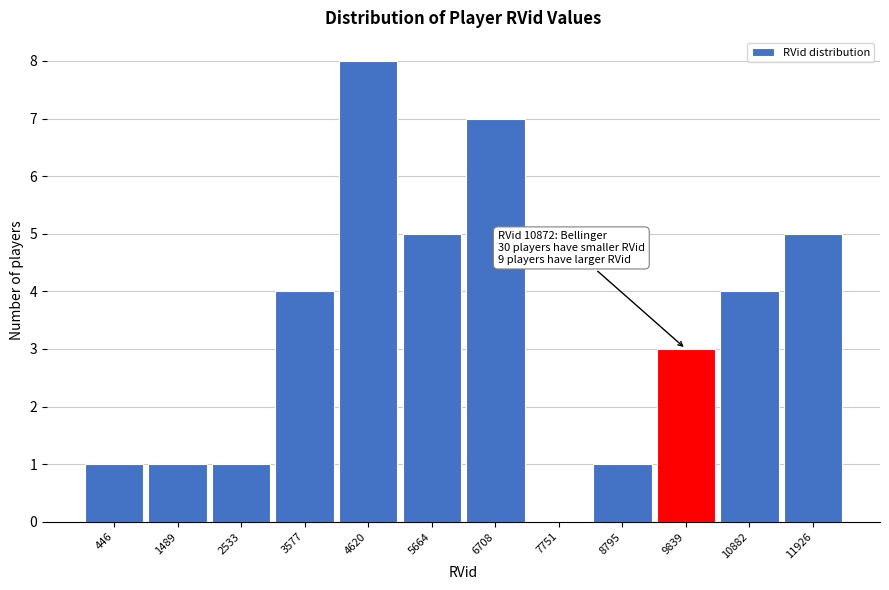

Reading left to right, extract all data points from this chart.

446=1	1489=1	2533=1	3577=4	4620=8	5664=5	6708=7	7751=0	8795=1	9839=3	10882=4	11926=5